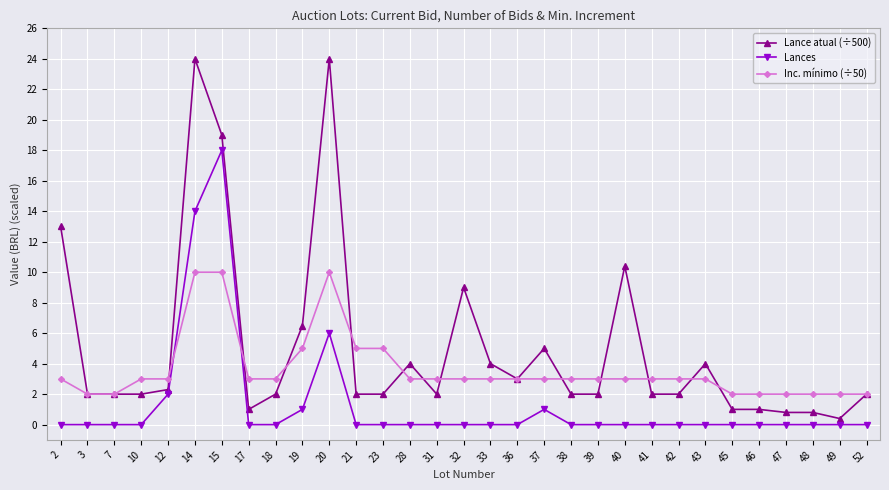

What is the average value of the Inc. mínimo (÷50) series?

3.6